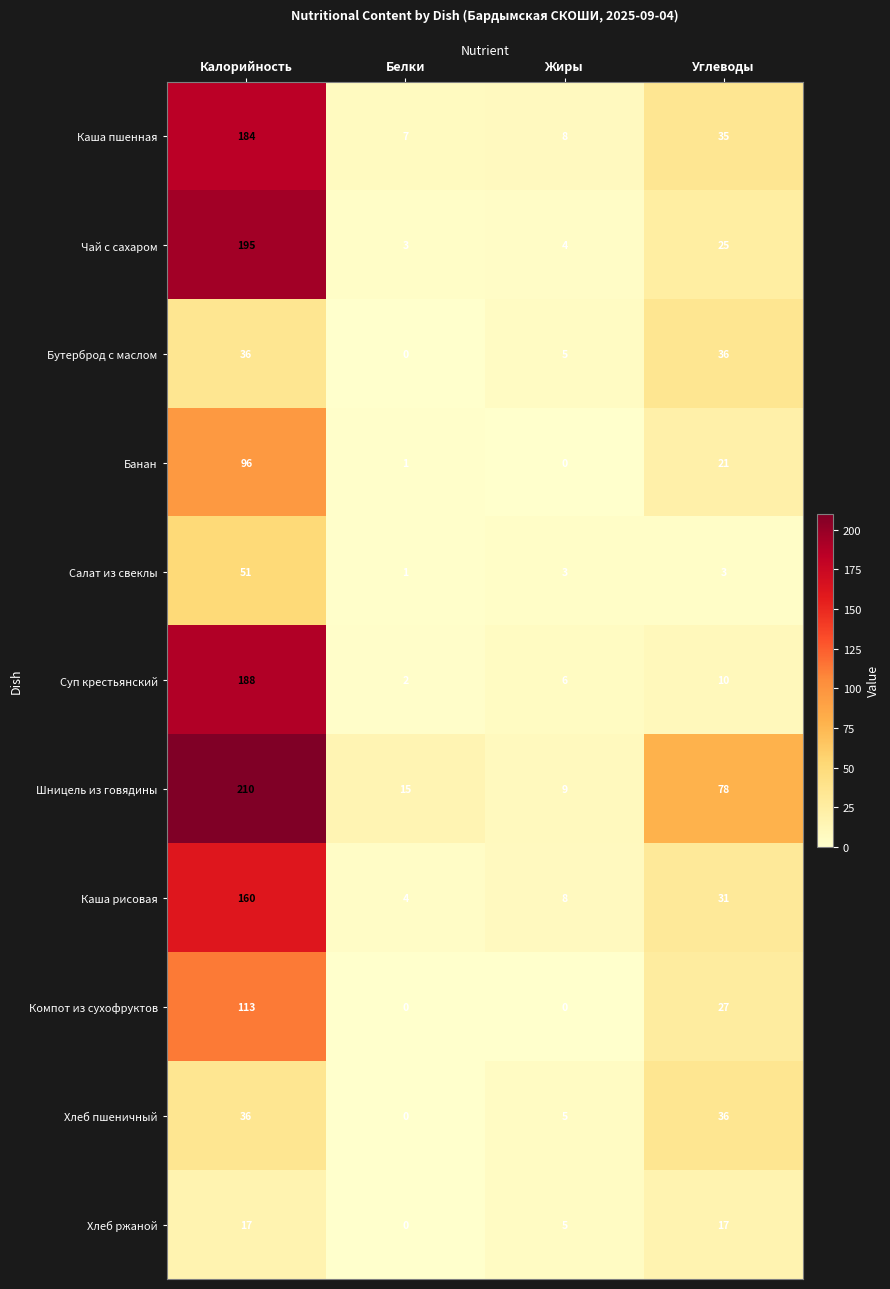

Rank the categories by Чай с сахаром value from lowest to highest.

Белки, Жиры, Углеводы, Калорийность